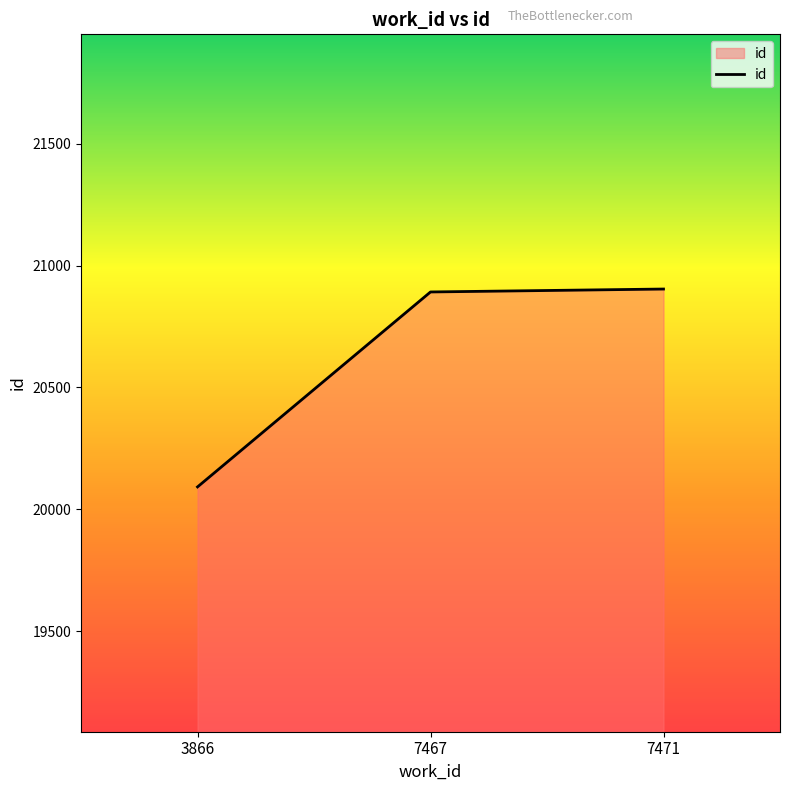

The chart shows a value of 30680 at 7467. True or false?

False